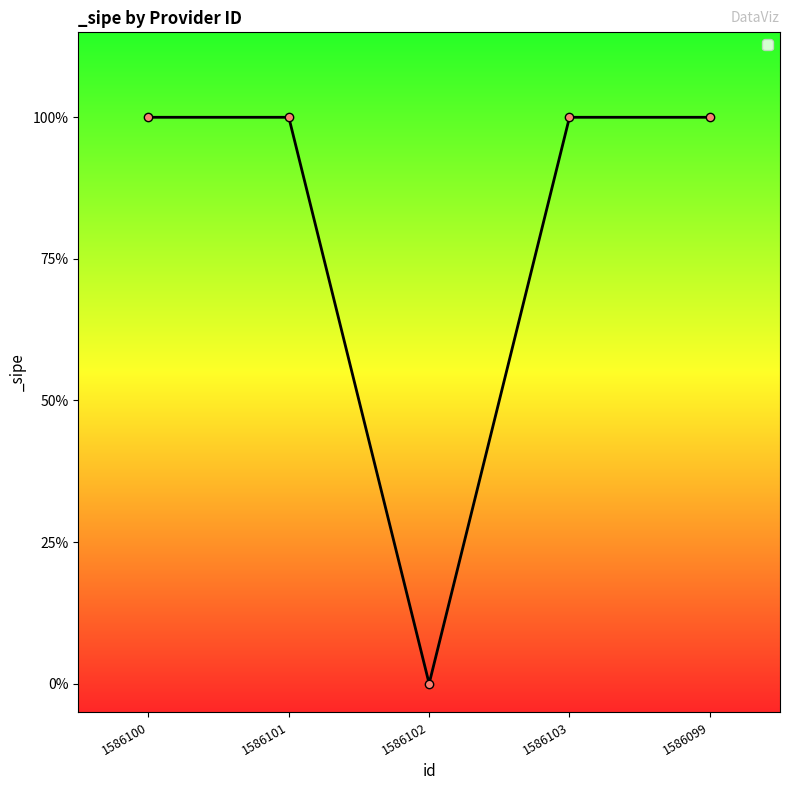

True or false: there are more than 0 points higher than both neighbors.

False